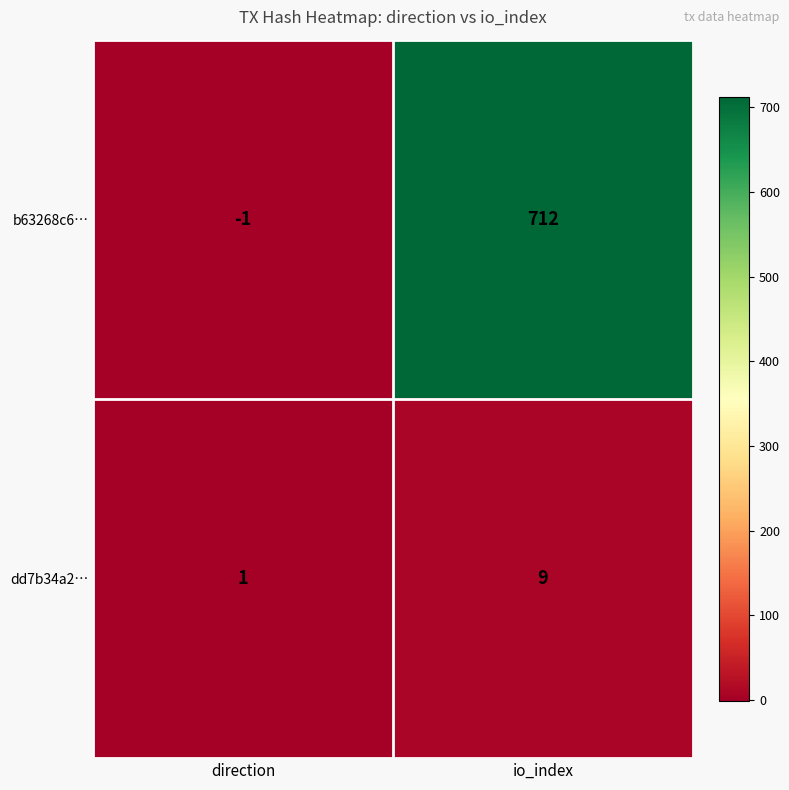

Rank the series by their average value, from lowest to highest.

dd7b34a2…, b63268c6…